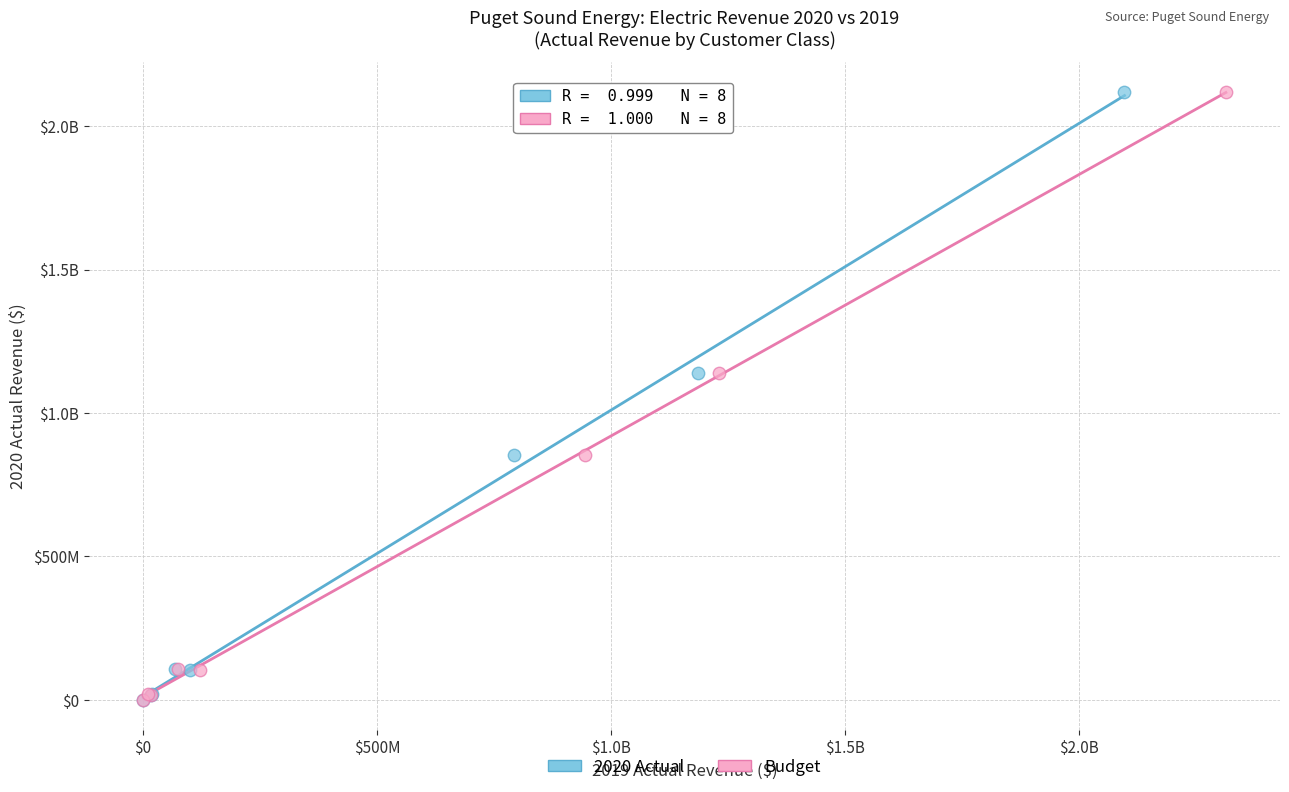

What are all the series names shown in the legend?

2020 Actual, Budget